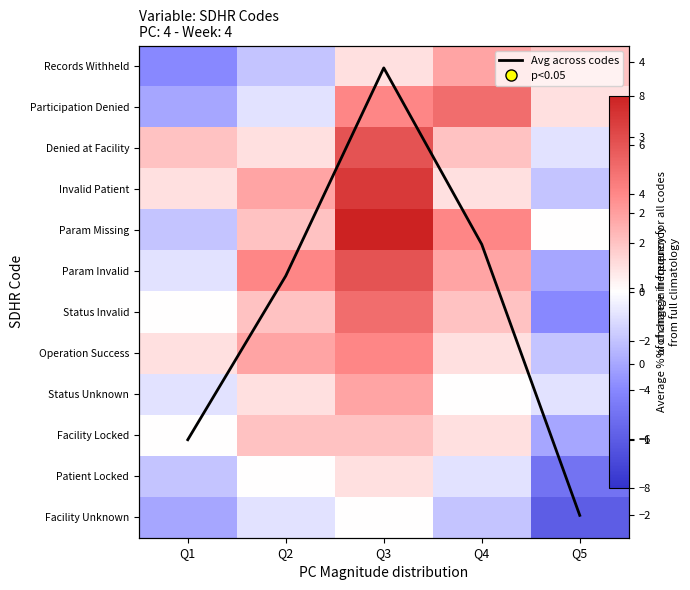

At which label does Status Invalid reach its minimum?

Q5